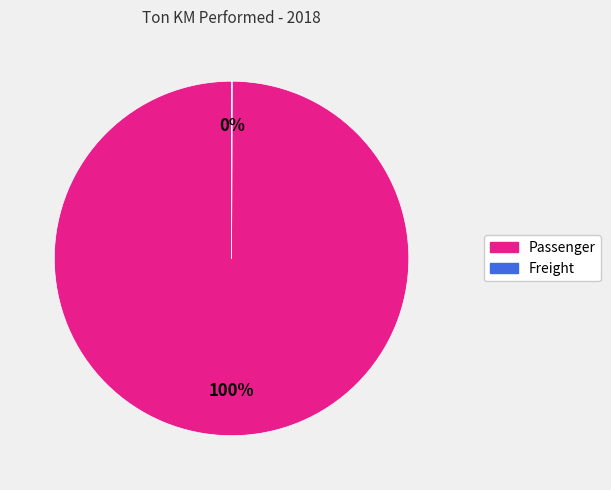

To the nearest percent, what is the average slice percentage?

50%